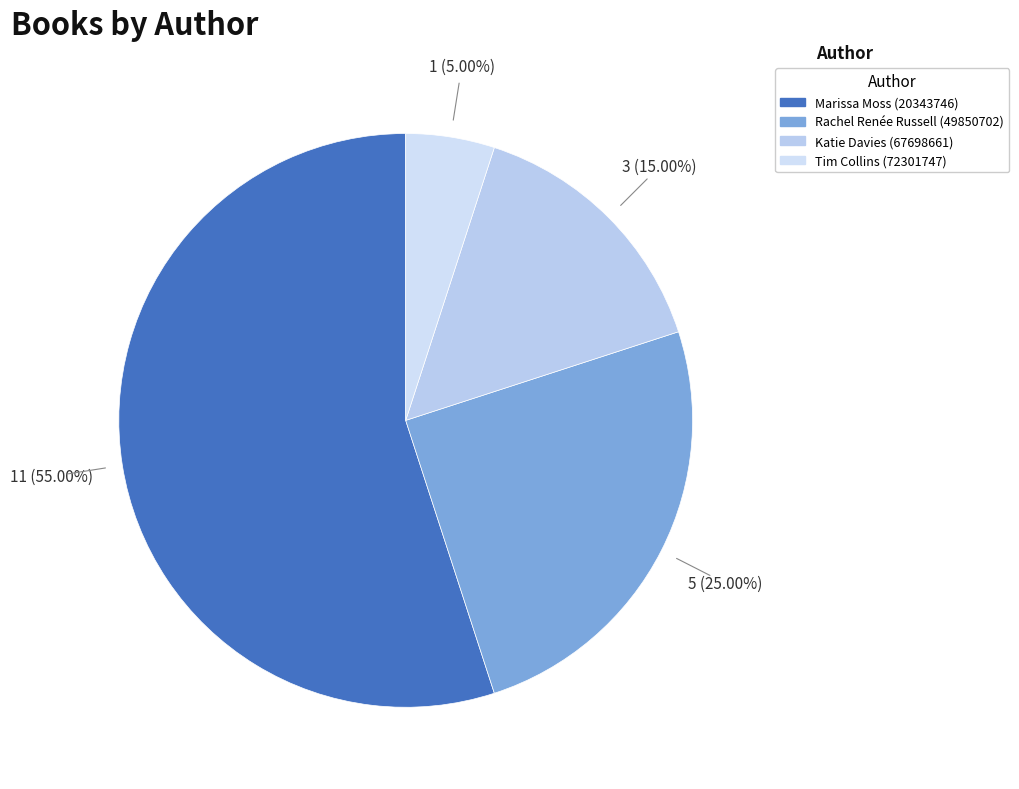

What is the smallest slice in the pie chart?

Tim Collins (72301747)